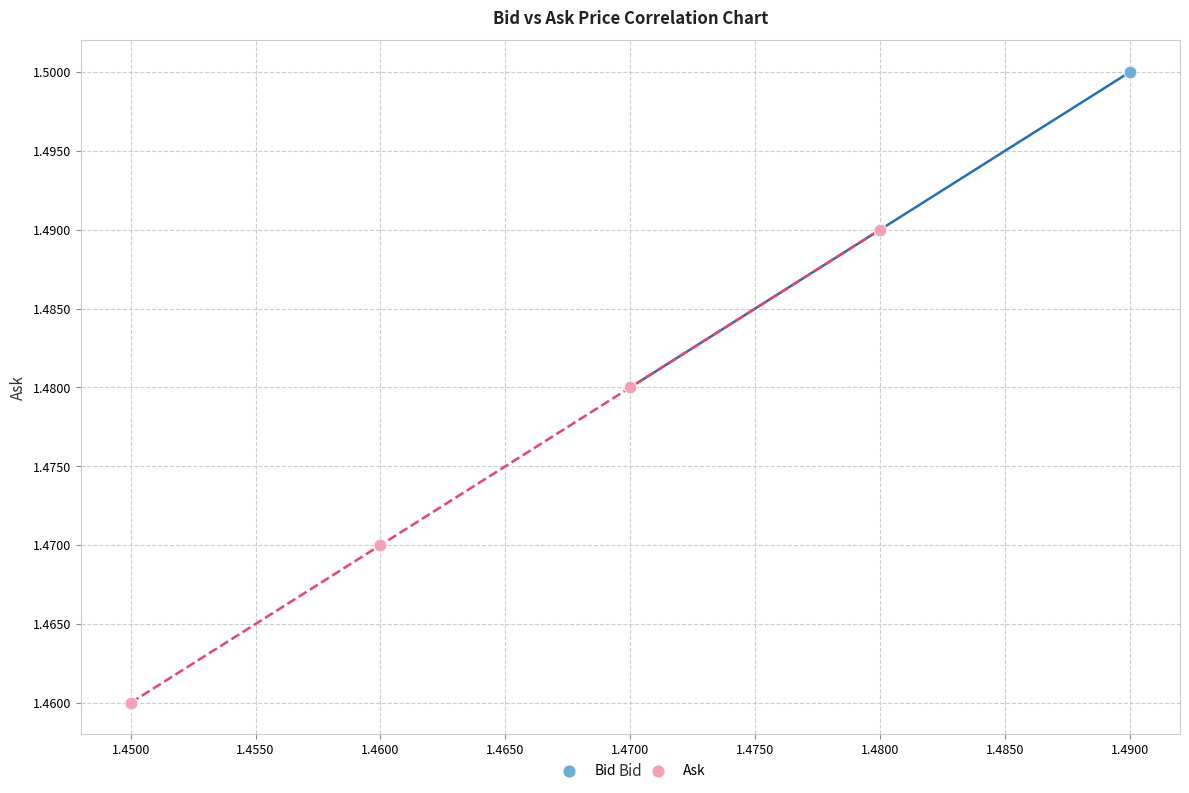

Which series contains the lowest Y value?

Ask